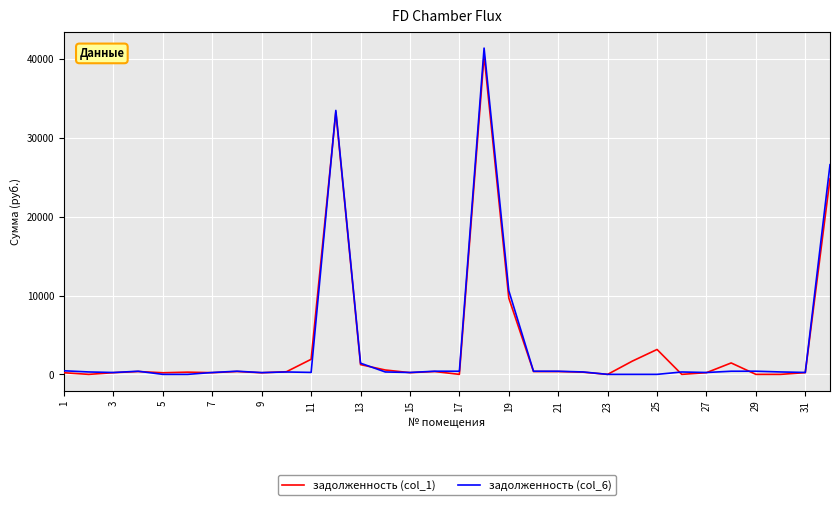

What is the greatest value displayed?

41374.1